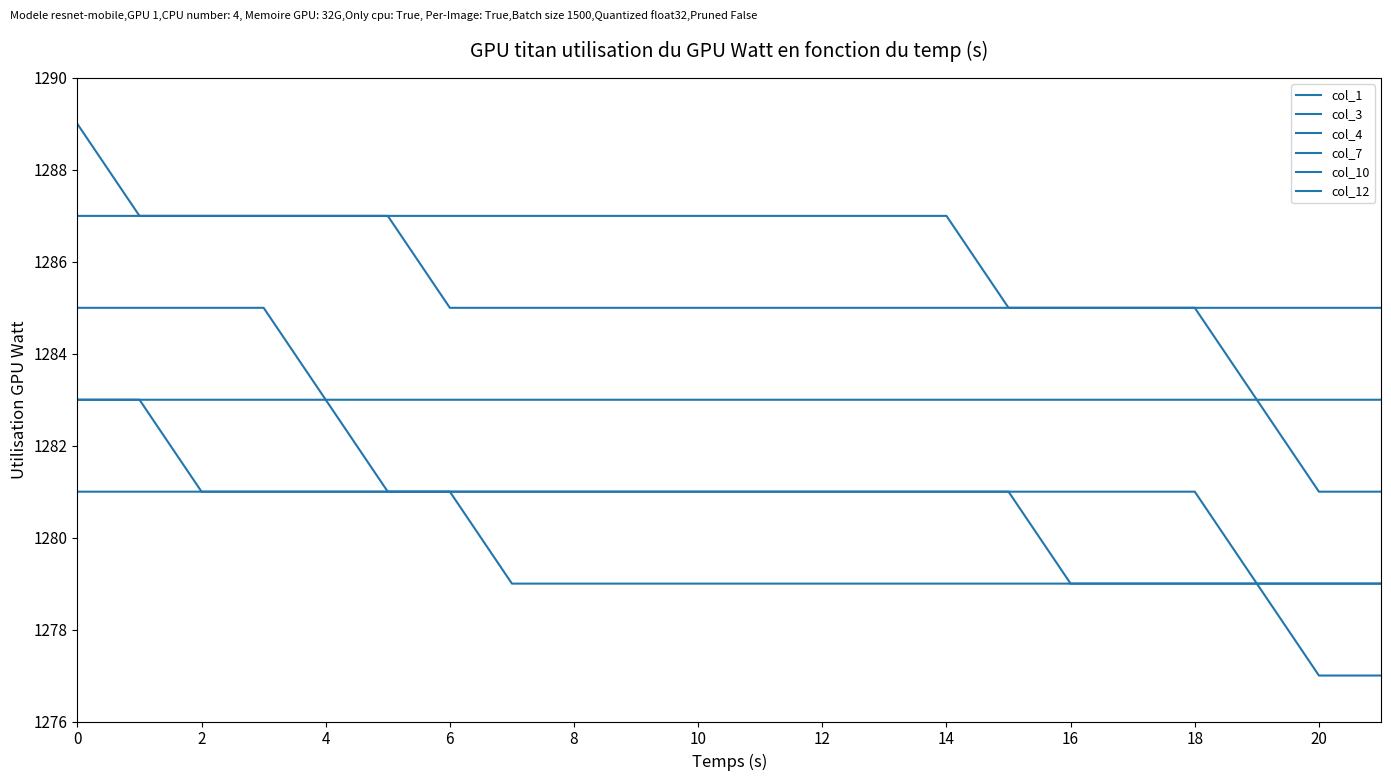

Is this an area chart (filled region under the line)?

No